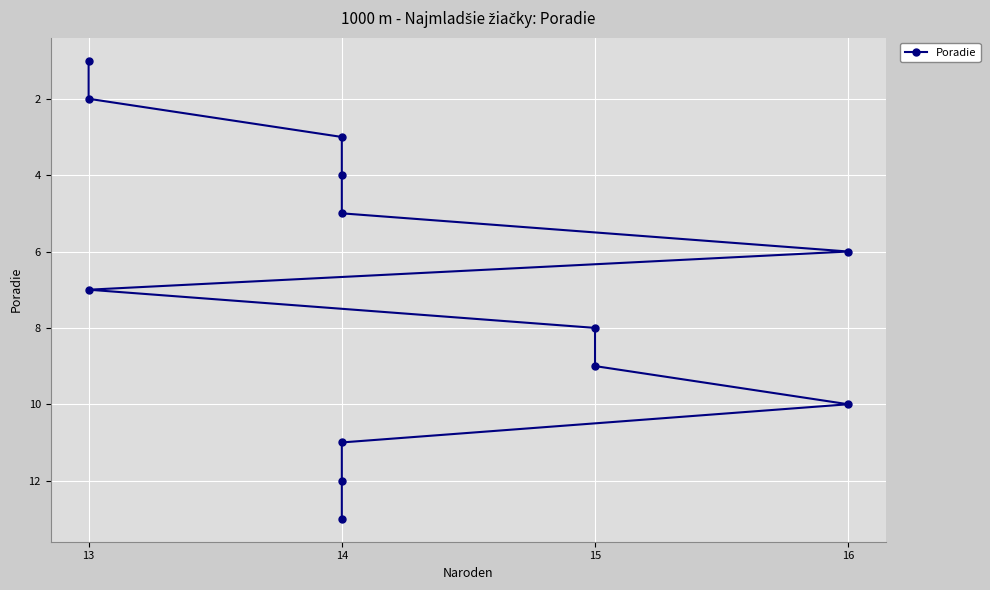

What is the sum of the values at 14 and 13?

14